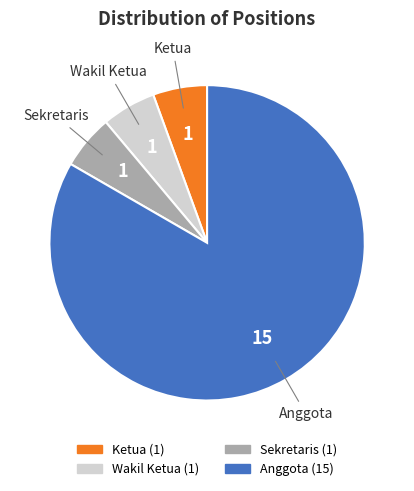

Does any single category account for the majority?

Yes